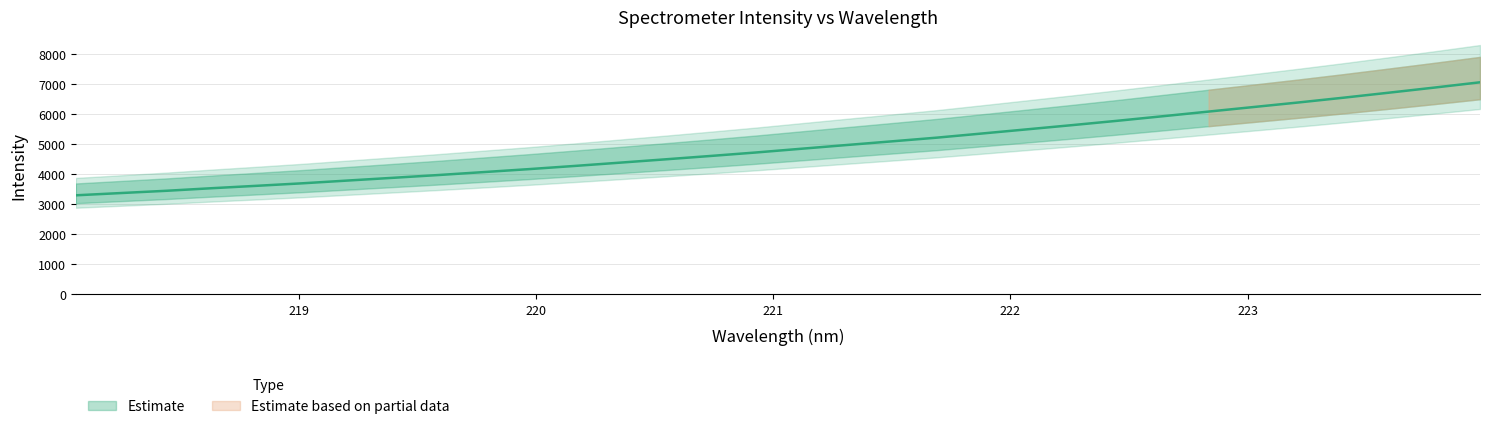

What is the maximum value shown in the chart?

7070.9